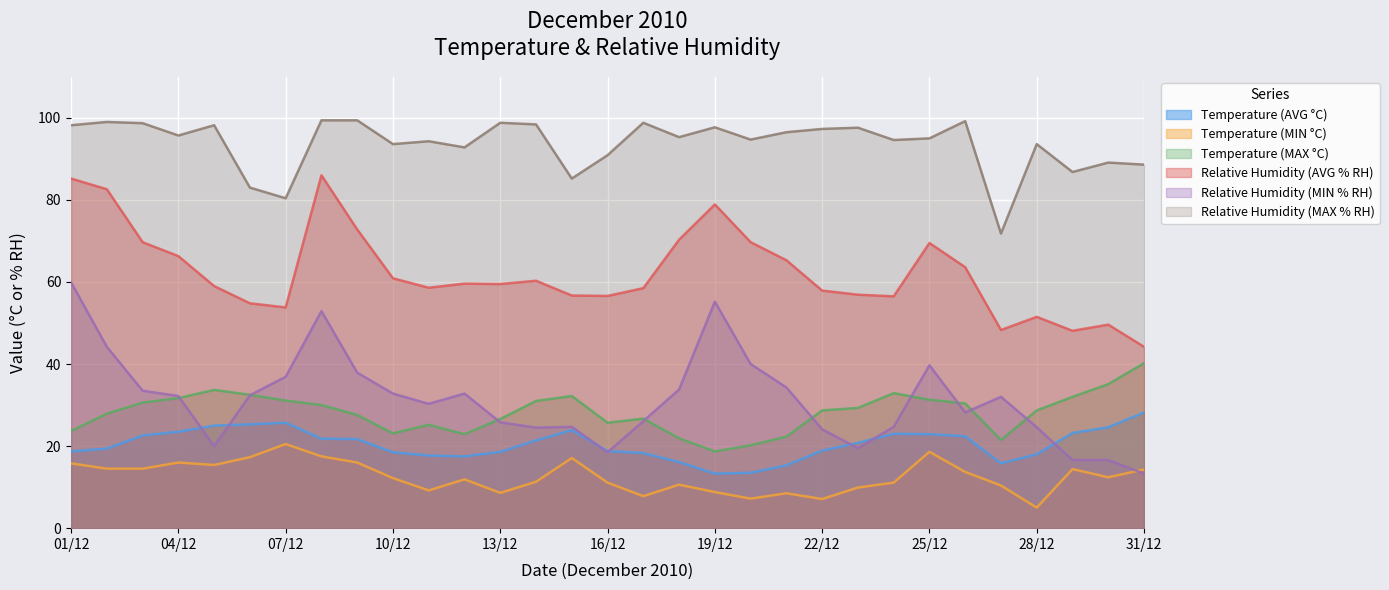

What is the sum of the Relative Humidity (MAX % RH) values at 14/12 and 25/12?

193.4